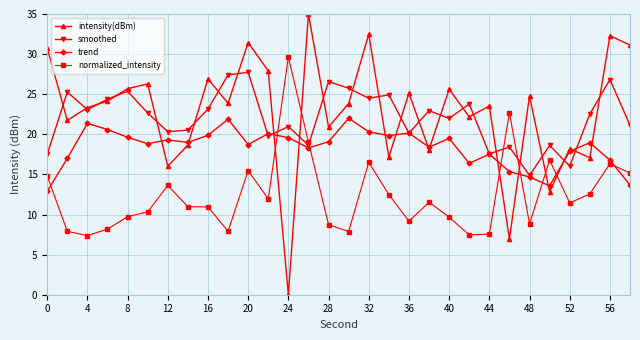

After their last crossing, which series has the higher values: trend or normalized_intensity?

normalized_intensity